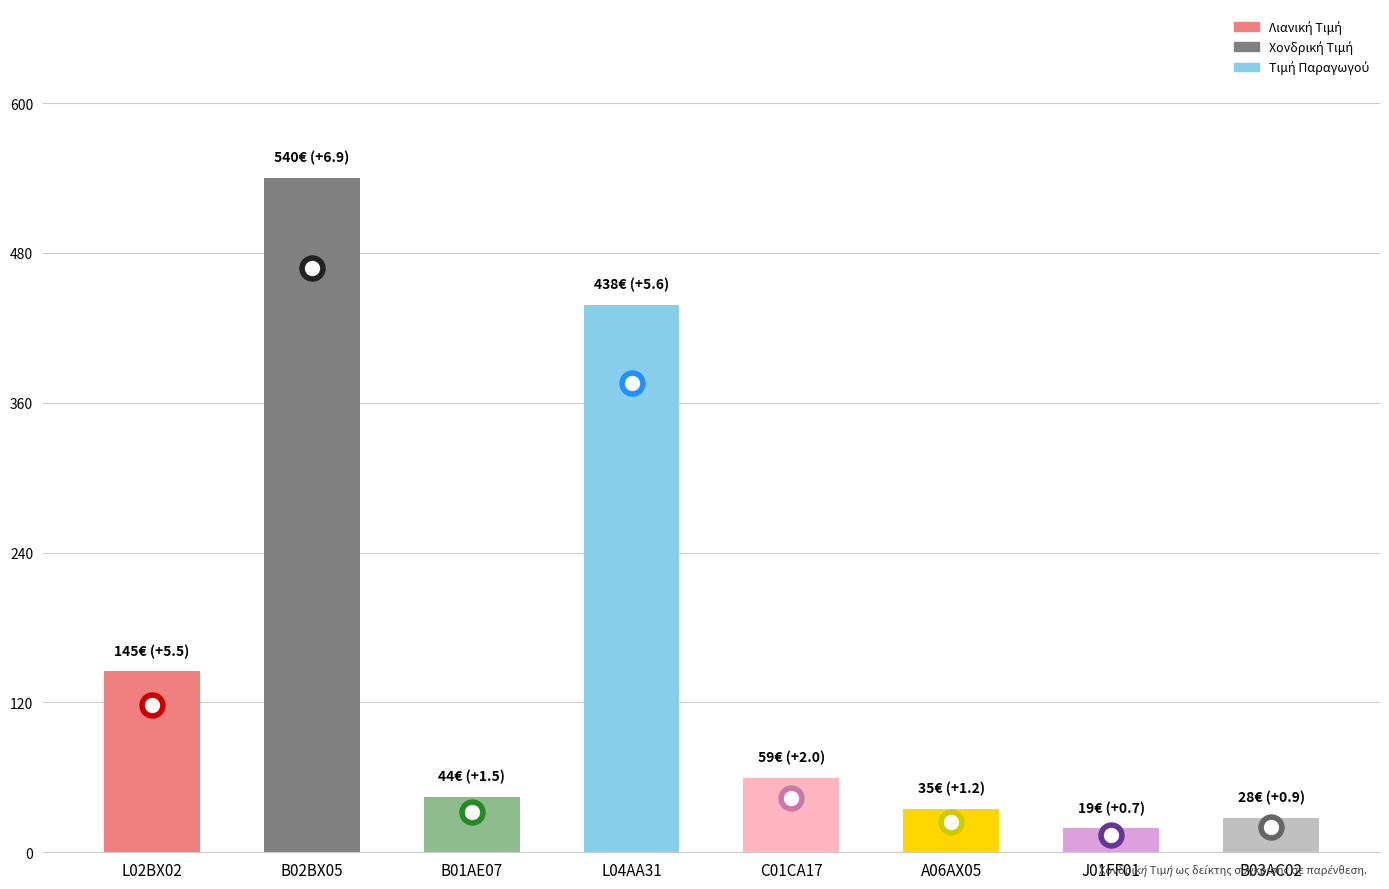

What position from the left is J01FF01?

7